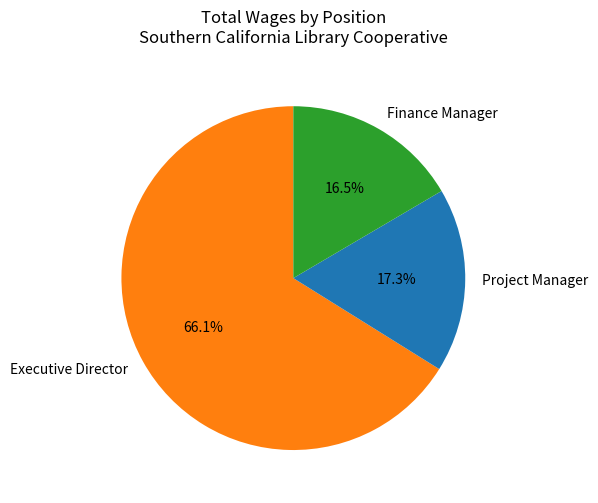

True or false: Executive Director accounts for 66% of the total.

True